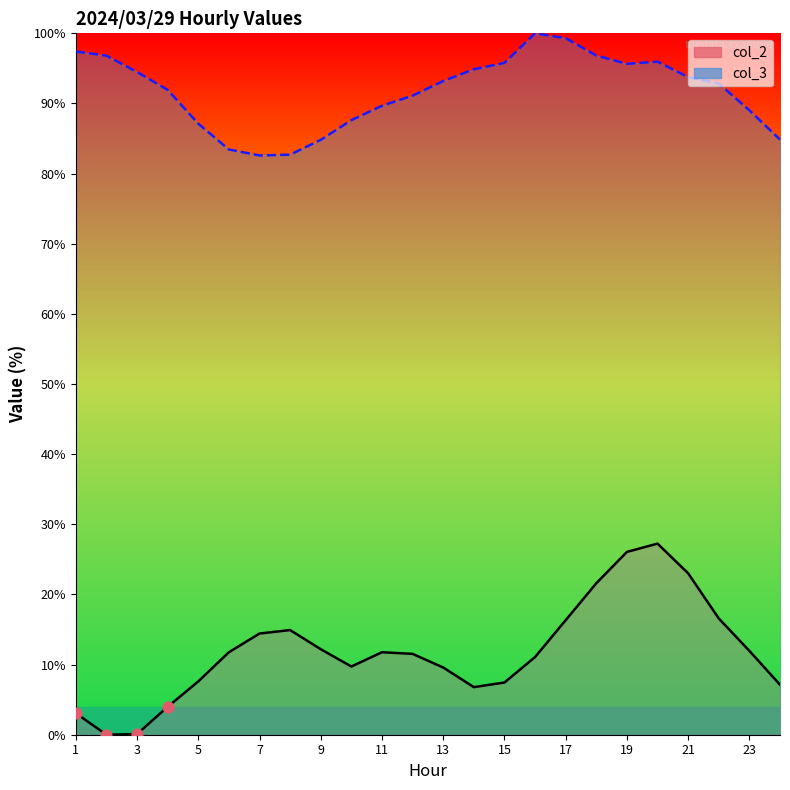

Which series reaches the minimum Y coordinate?

col_2